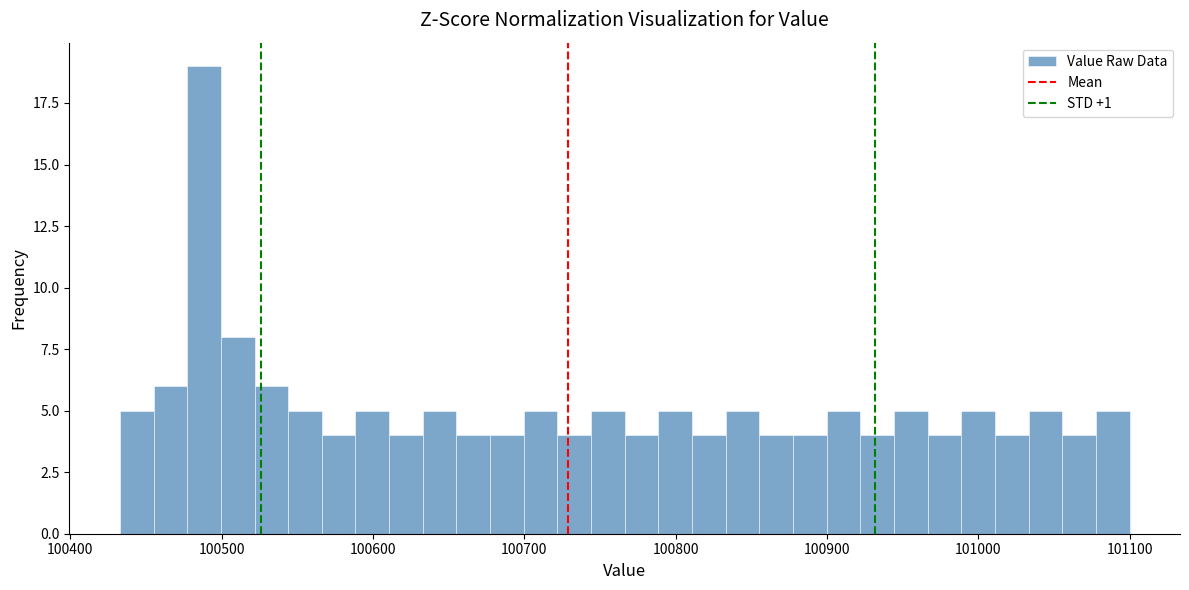

Around what value on the x-axis is the tallest bar? Give the approximate position of its centre, as read against the axis.

100490